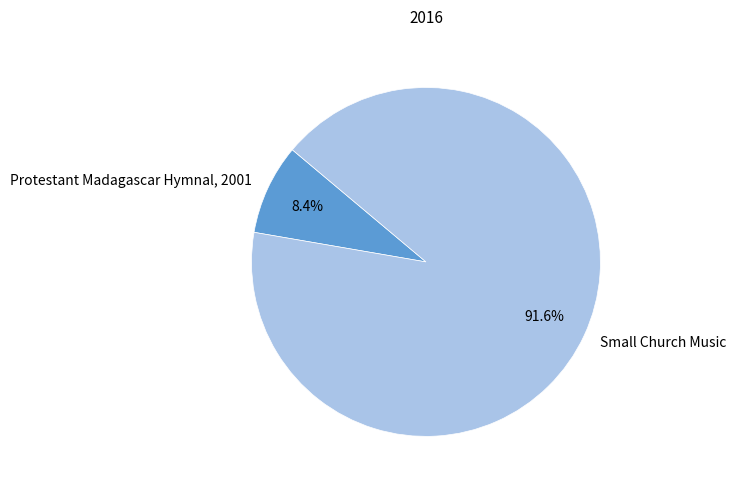

How many slices are in this pie chart?

2